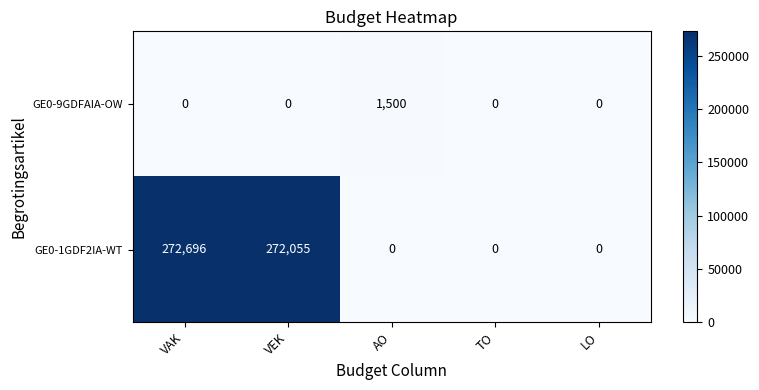

Rank the series by their average value, from highest to lowest.

GE0-1GDF2IA-WT, GE0-9GDFAIA-OW